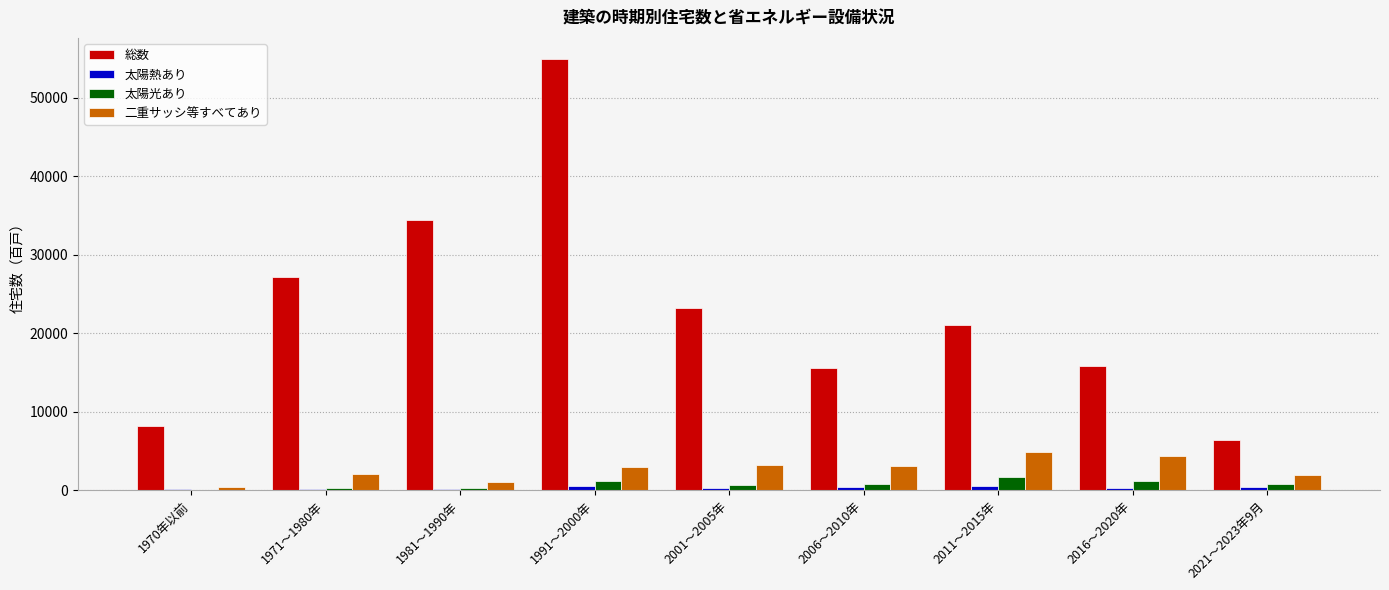

At which category is the sum across all series the highest?

1991～2000年